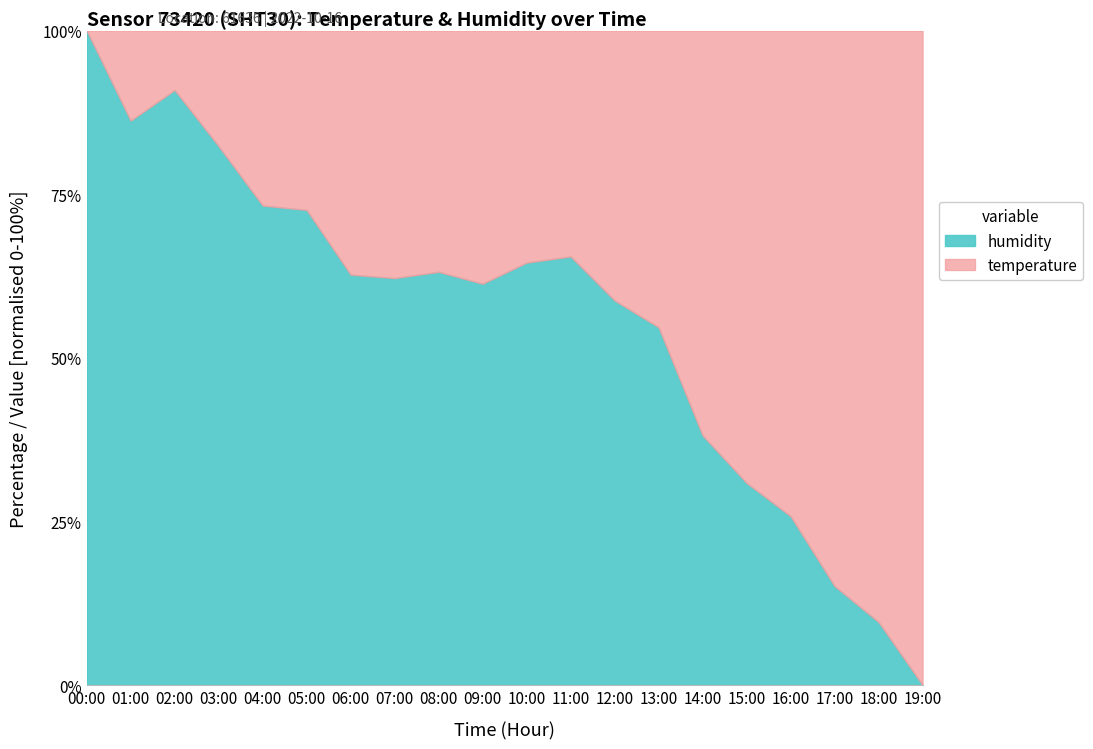

What is the spread (max minus min) of values at 18:00?

64.3